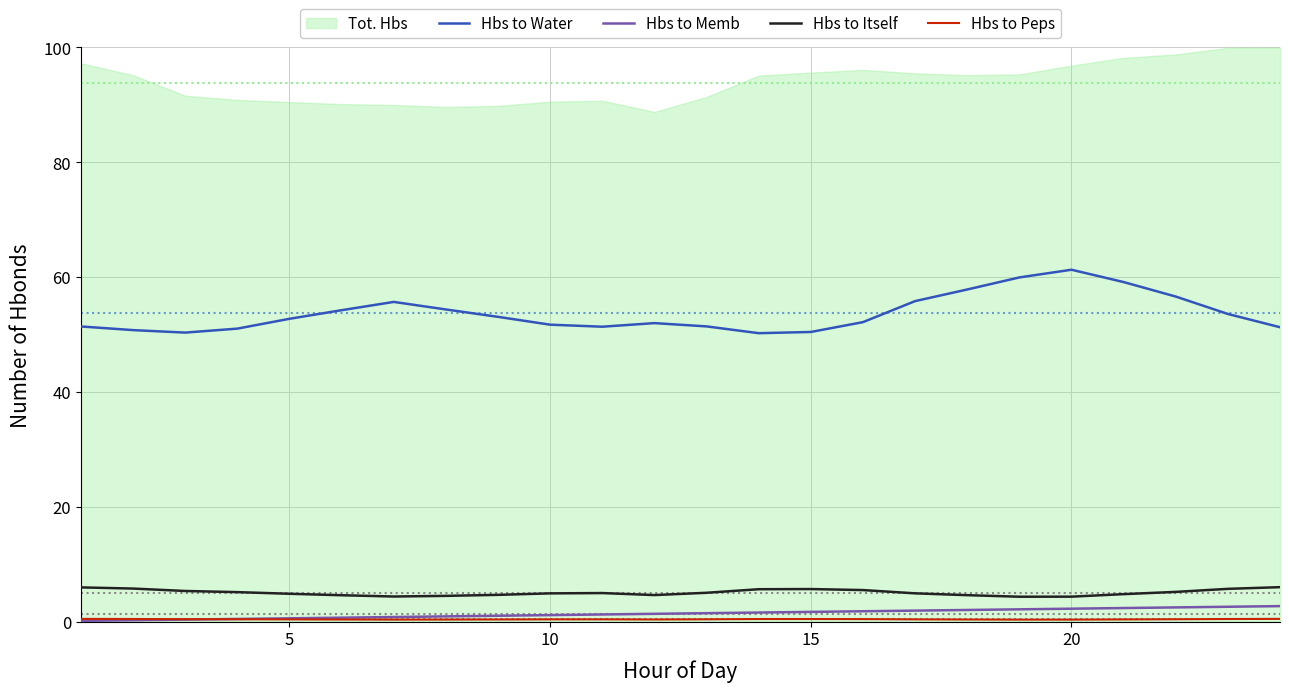

True or false: Hbs to Itself and Hbs to Water cross at least once.

False